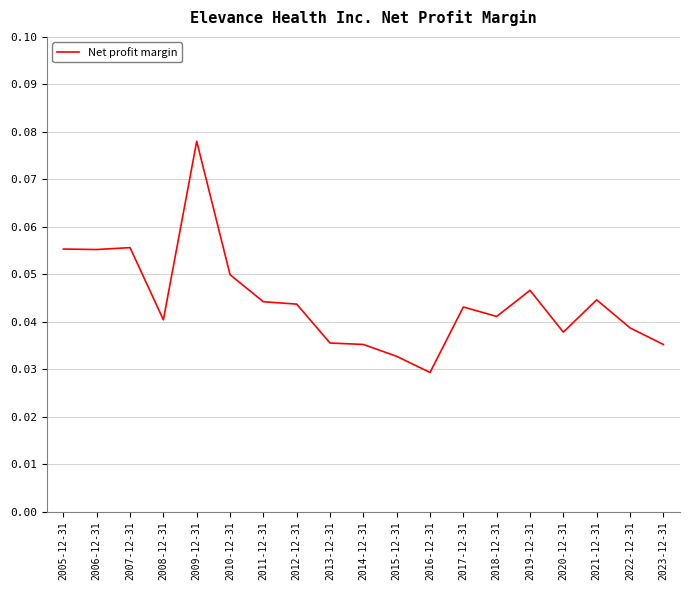

Which label corresponds to the smallest value in the chart?

2016-12-31